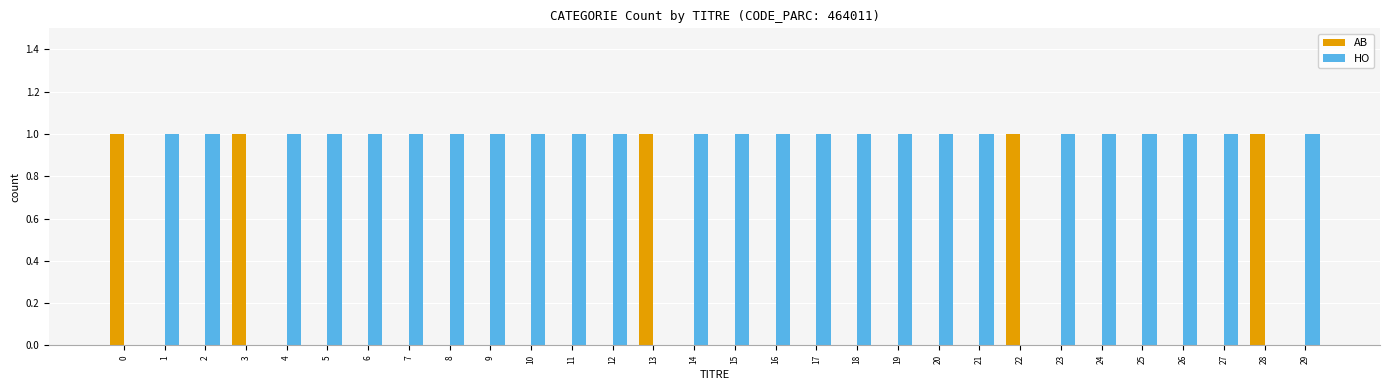

What is the sum of all AB values?

5